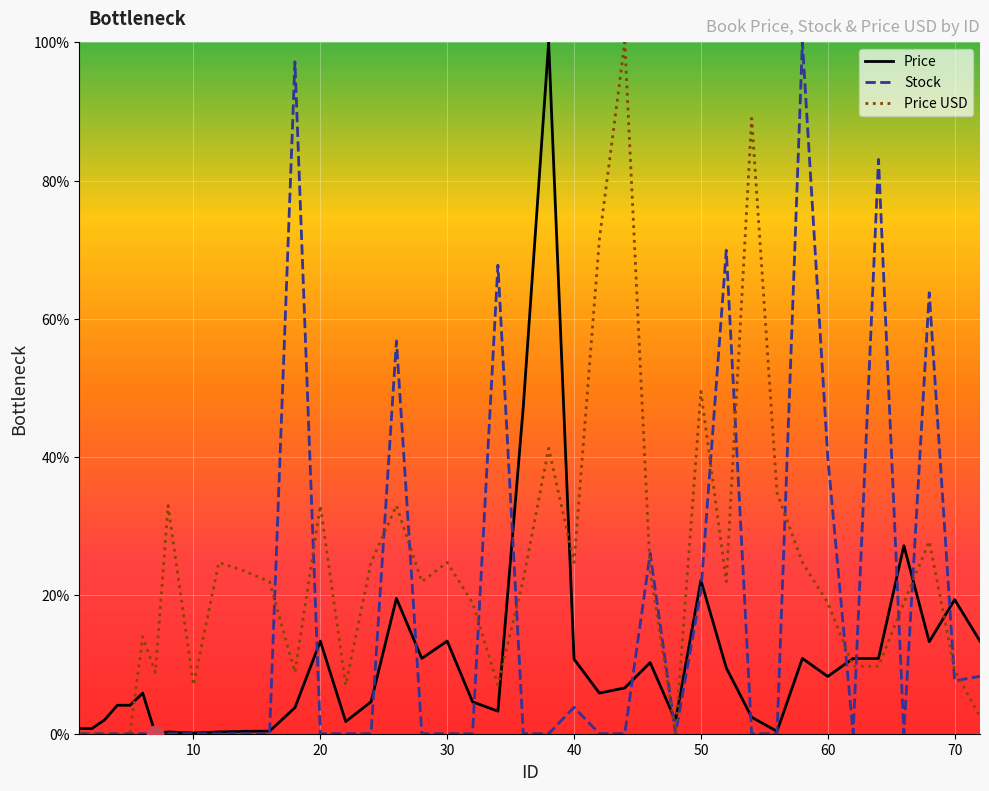

Rank the series by their average value, from lowest to highest.

Price, Stock, Price USD